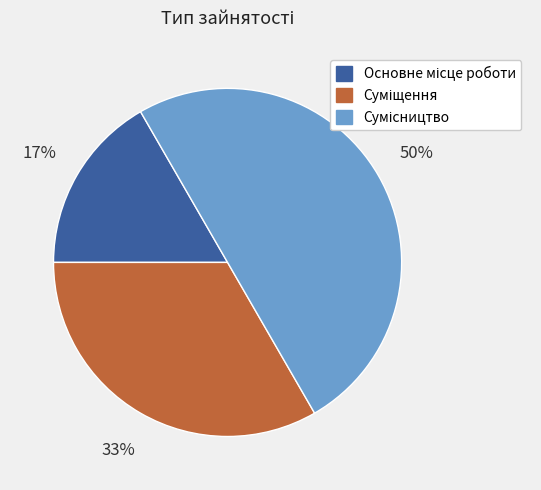

To the nearest percent, what is the average slice percentage?

33%